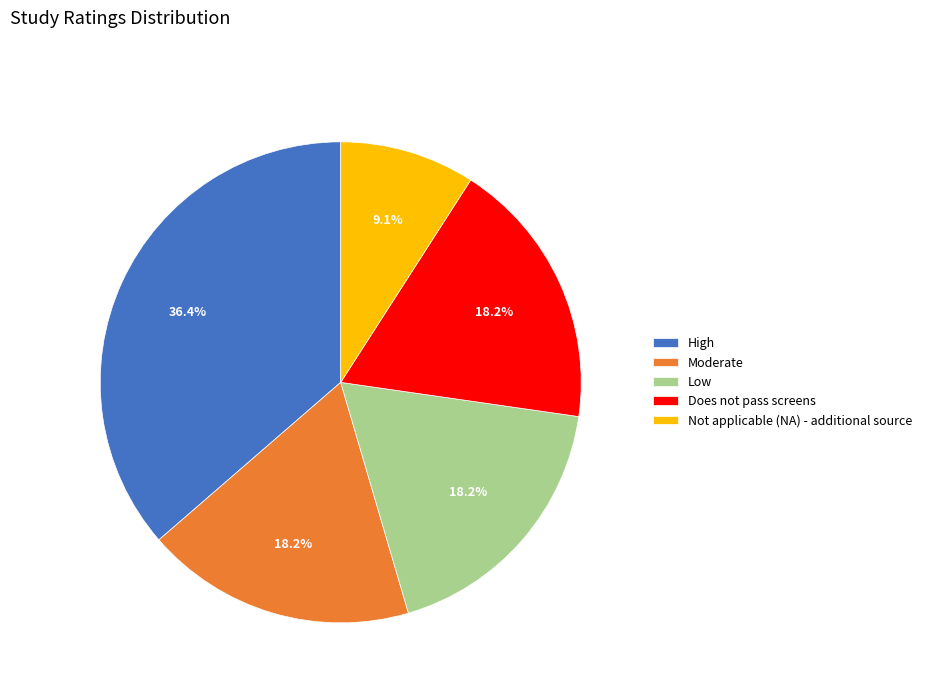

What is the largest slice in the pie chart?

High